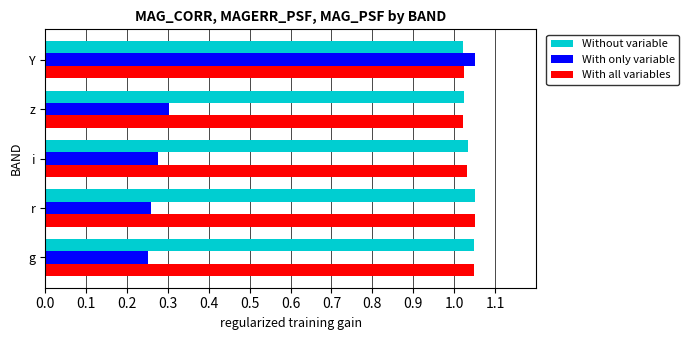

Is it true that Without variable equals 1.6 at g?

False